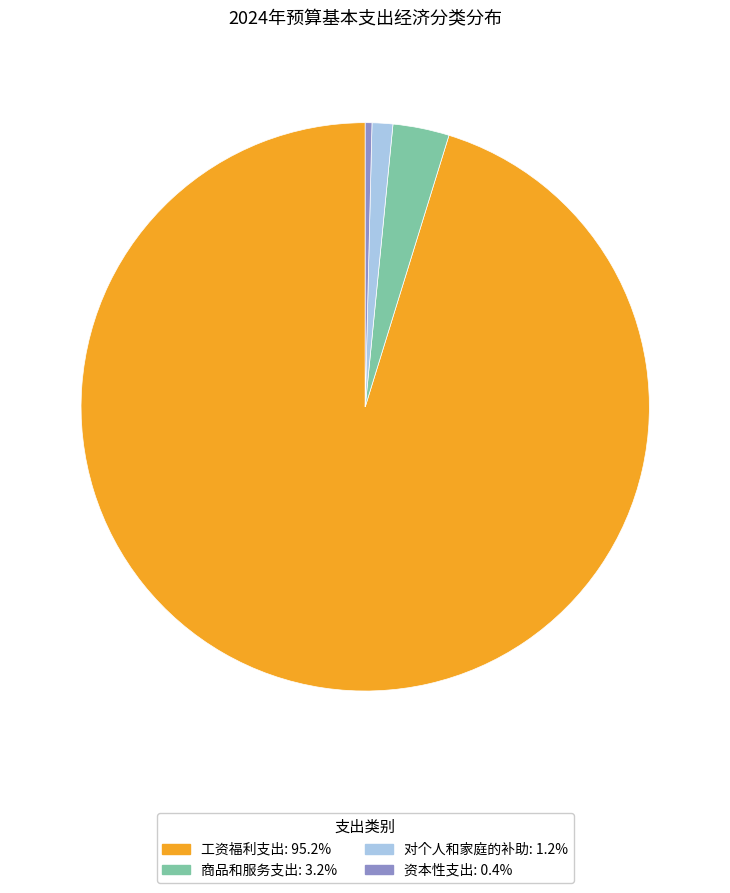

Which category has the smallest portion of the pie?

资本性支出